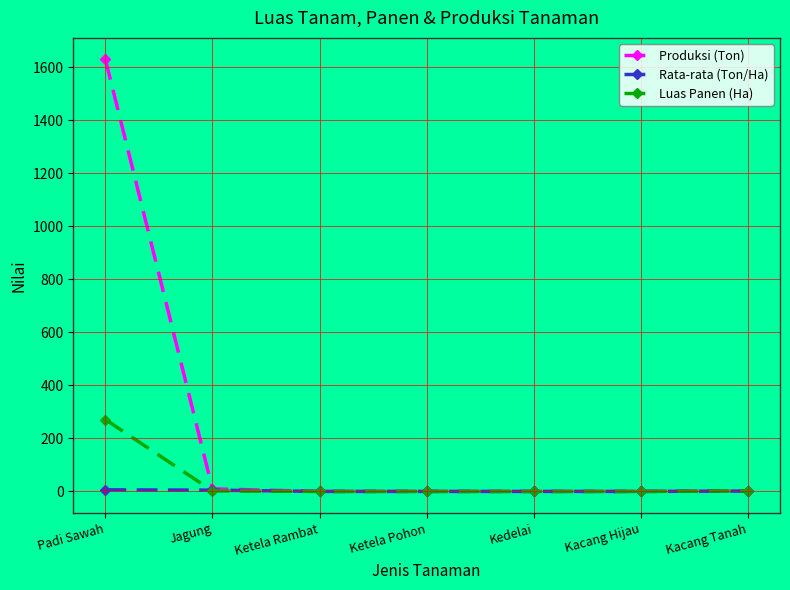

At which label does Luas Panen (Ha) reach its peak?

Padi Sawah